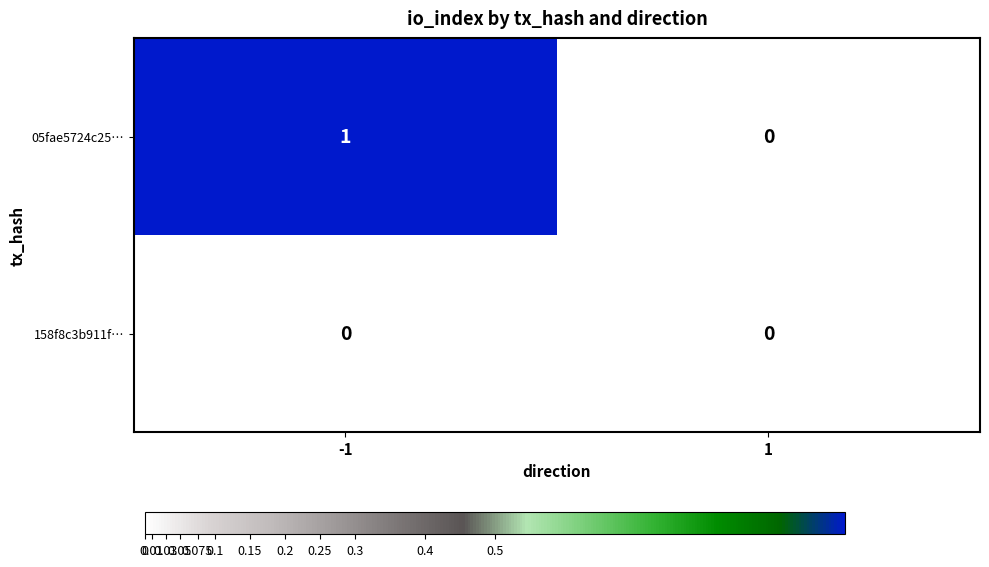

Is it true that 05fae5724c25… equals 1 at -1?

True